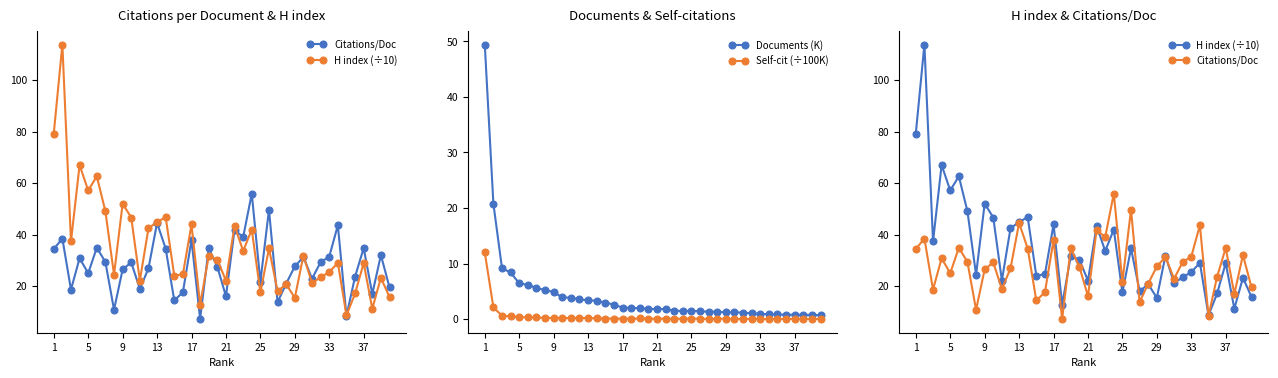

What is the value of the Documents (K) point at the 23rd from the left?

1.5